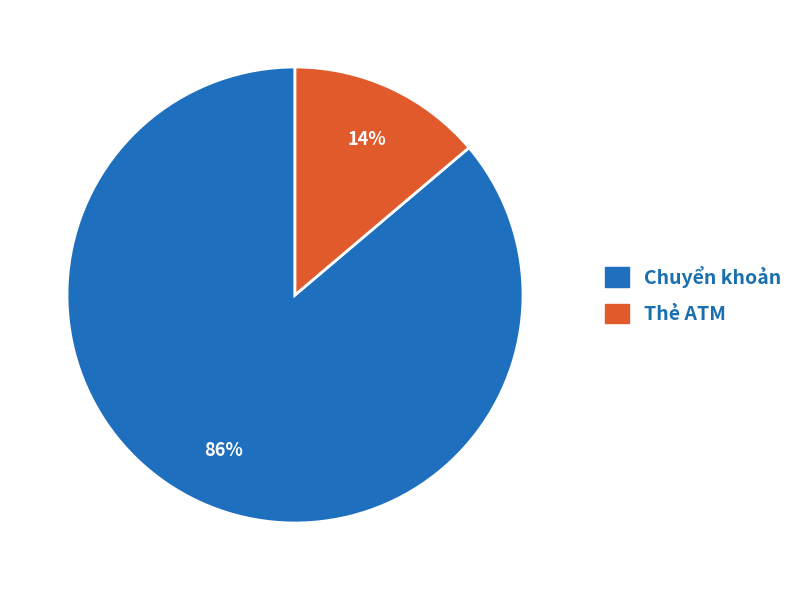

Which category has the smallest portion of the pie?

Thẻ ATM